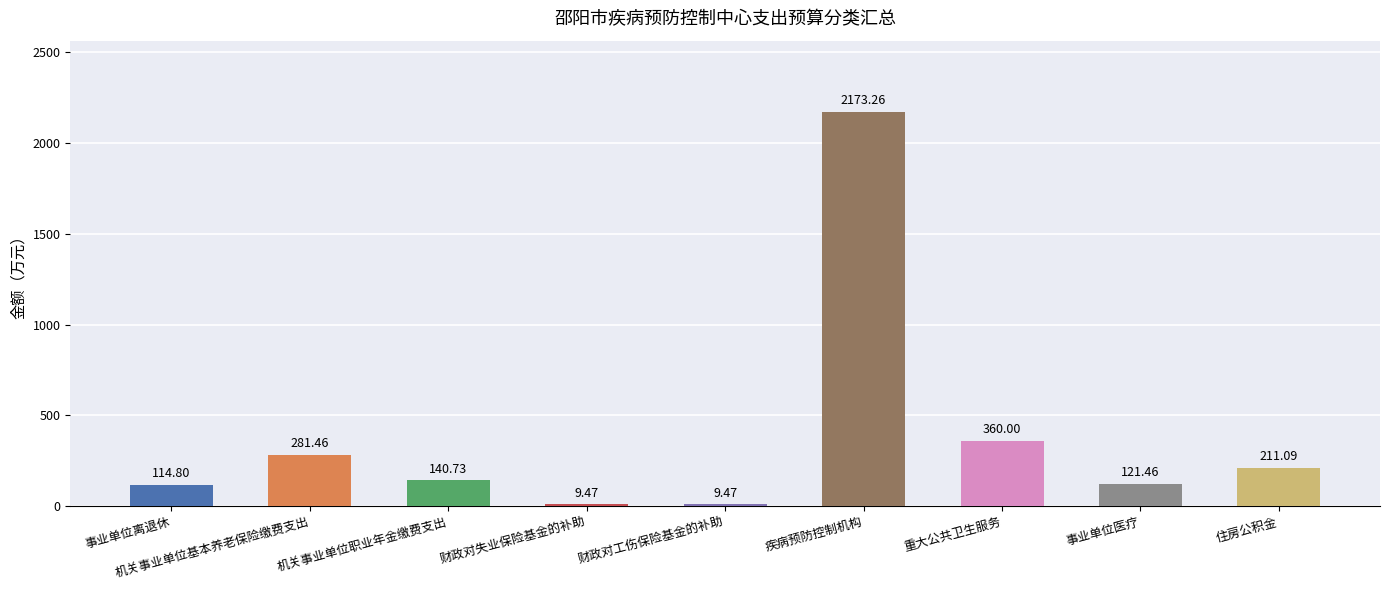

Reading right to left, list all the values displayed in this chart.

211.1	121.5	360.0	2173.3	9.5	9.5	140.7	281.5	114.8